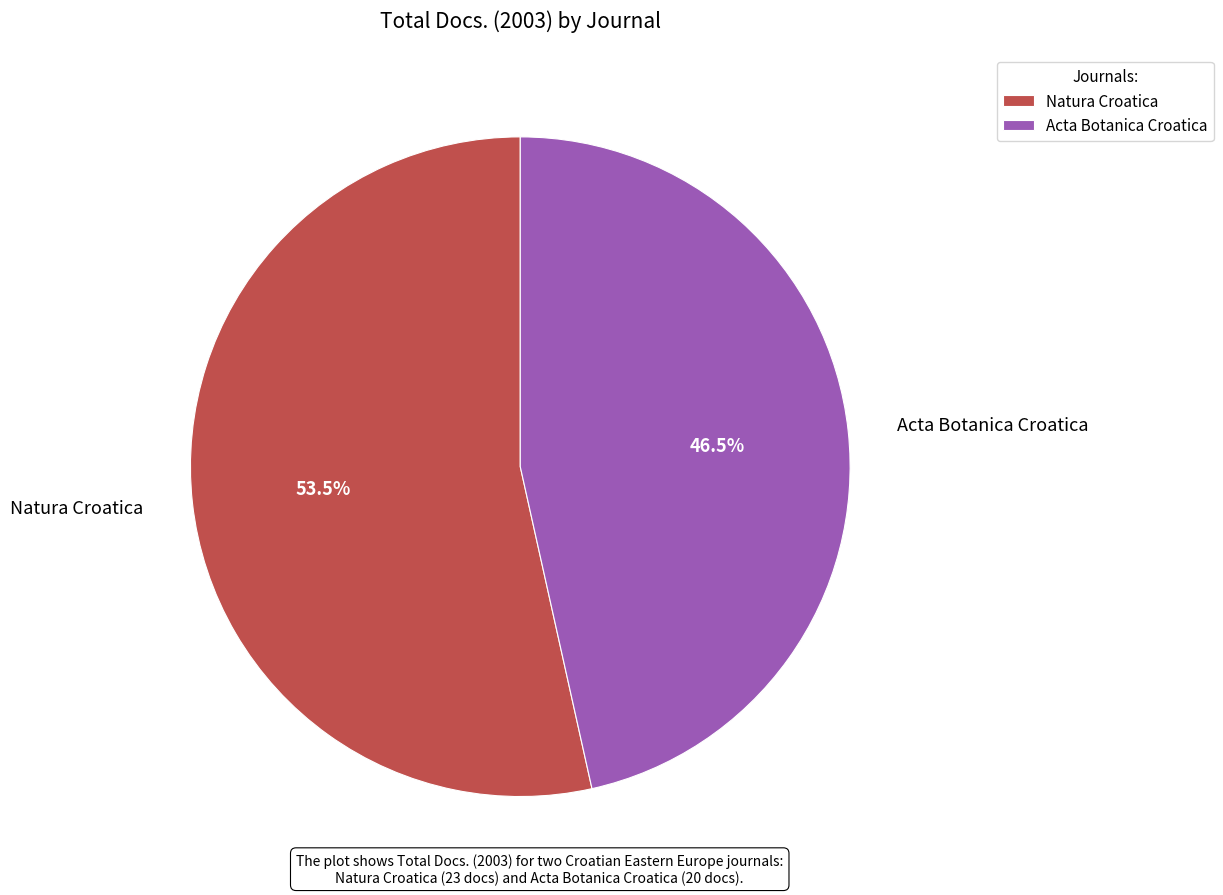

To the nearest percent, what is the difference between the largest and smallest slice percentages?

7%